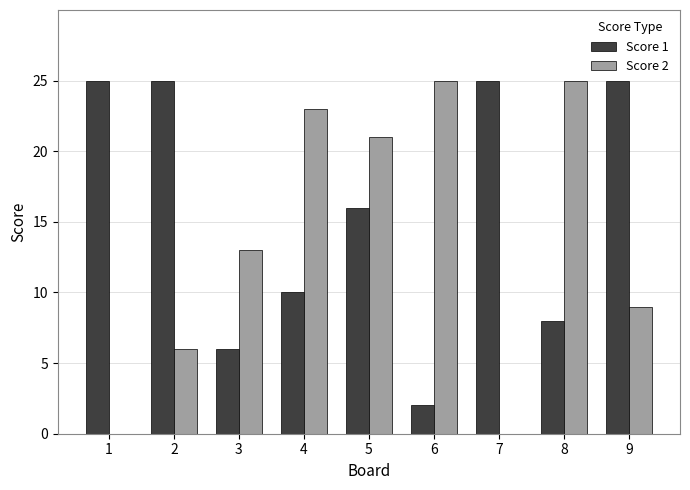

Which series has the widest spread of values?

Score 2